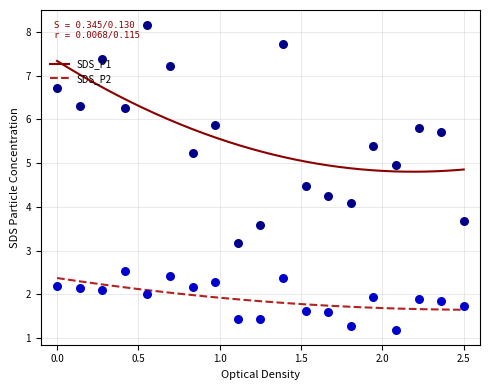

Which series has the largest total across all categories?

SDS_P1